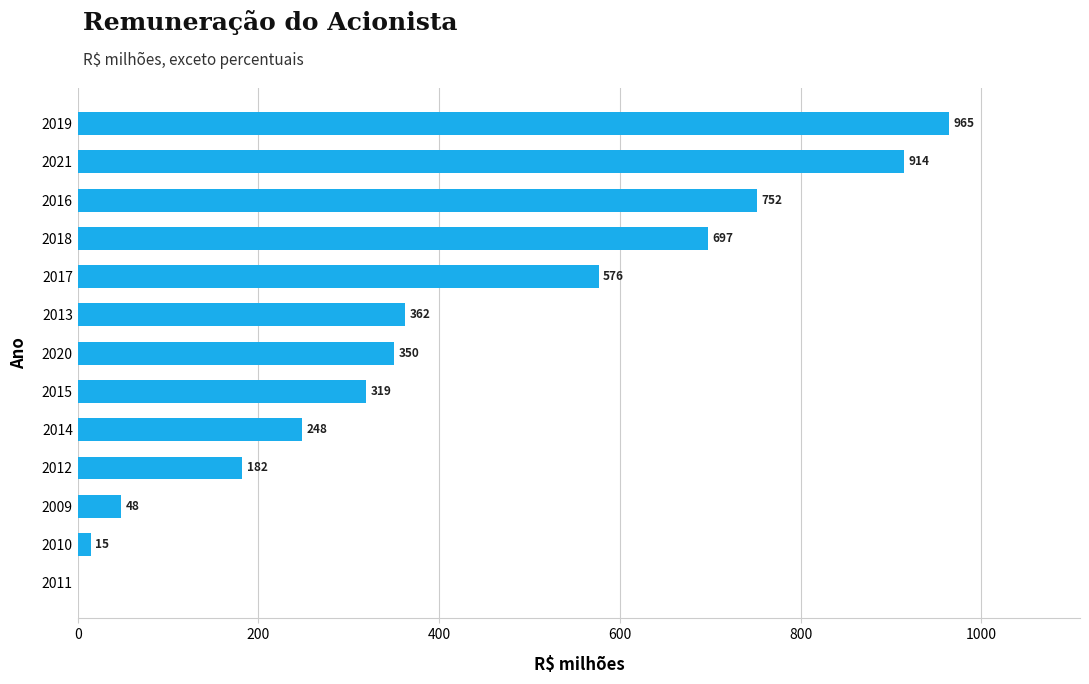

The chart shows a value of 751.7 at 2016. True or false?

True